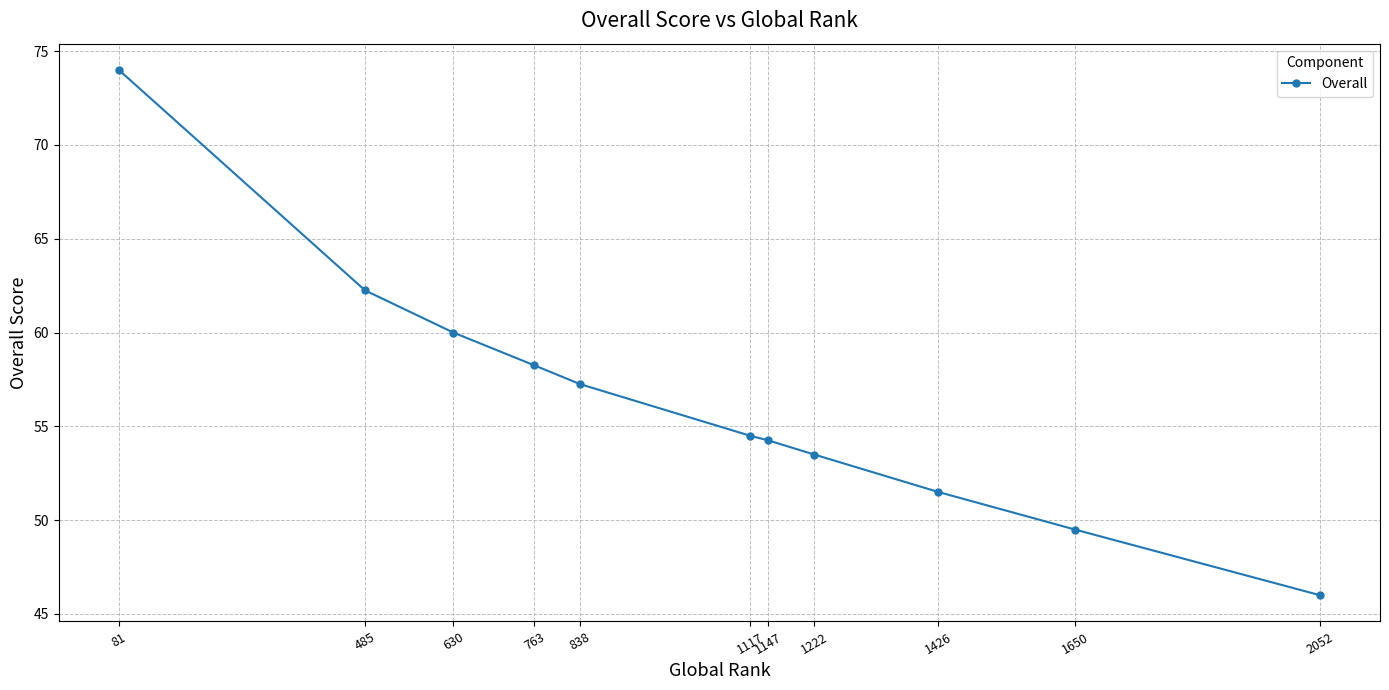

What value does the data have at 2052?

46.0